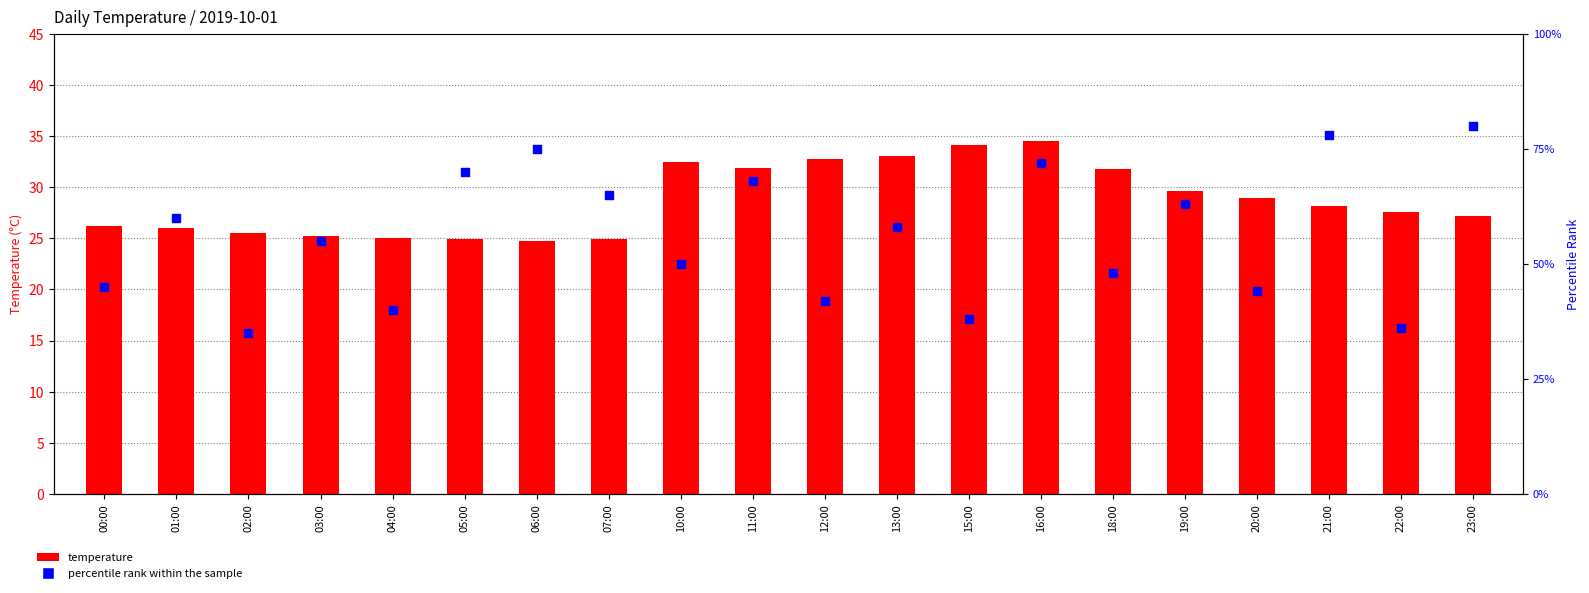

What are all the series names shown in the legend?

temperature, percentile rank within the sample